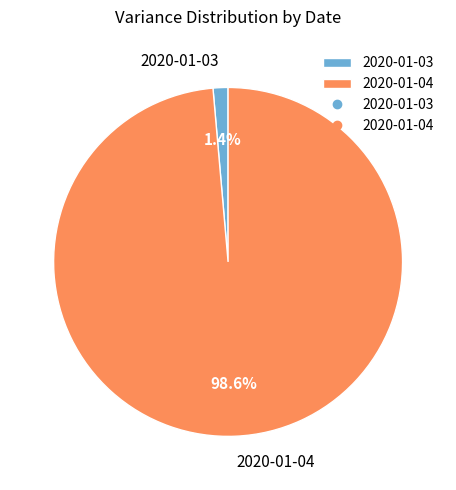

What percentage is NOT represented by 2020-01-04?

1.4%